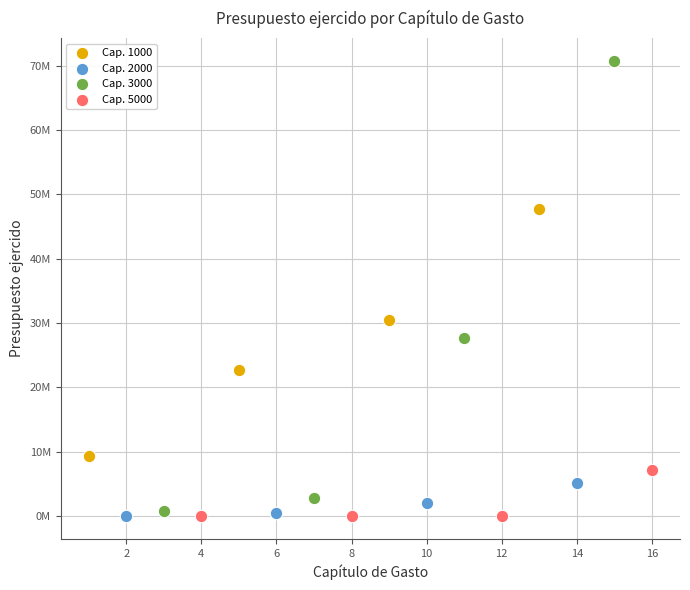

What are all the series names shown in the legend?

Cap. 1000, Cap. 2000, Cap. 3000, Cap. 5000